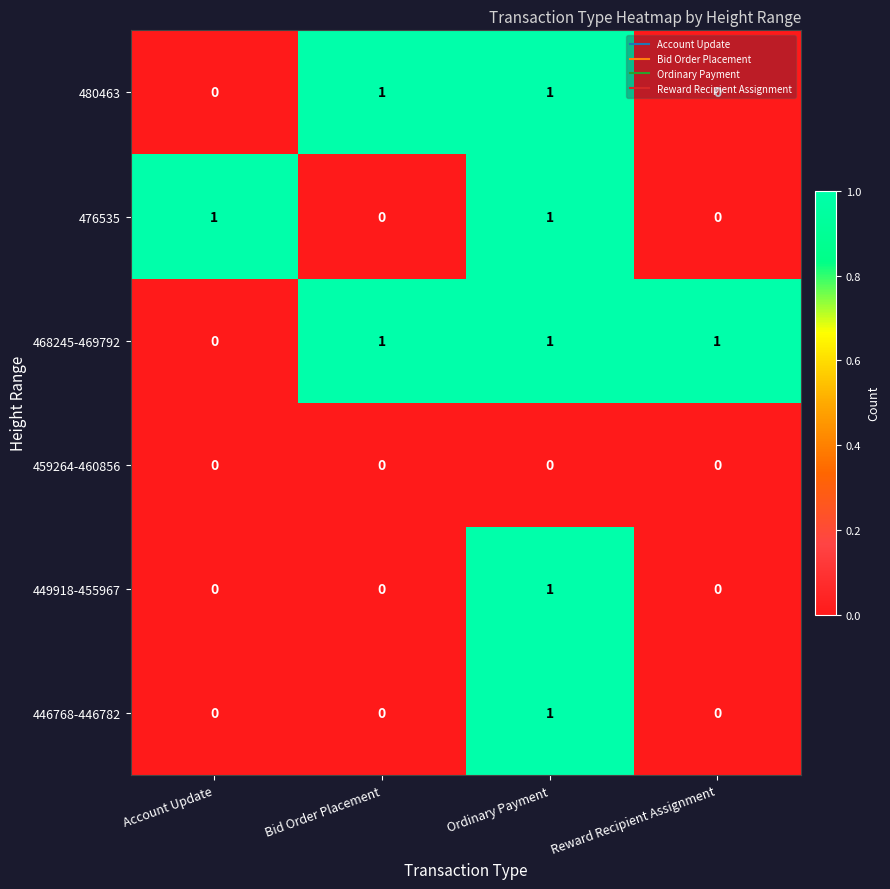

Which category has the highest value in the 449918-455967 series?

Ordinary Payment